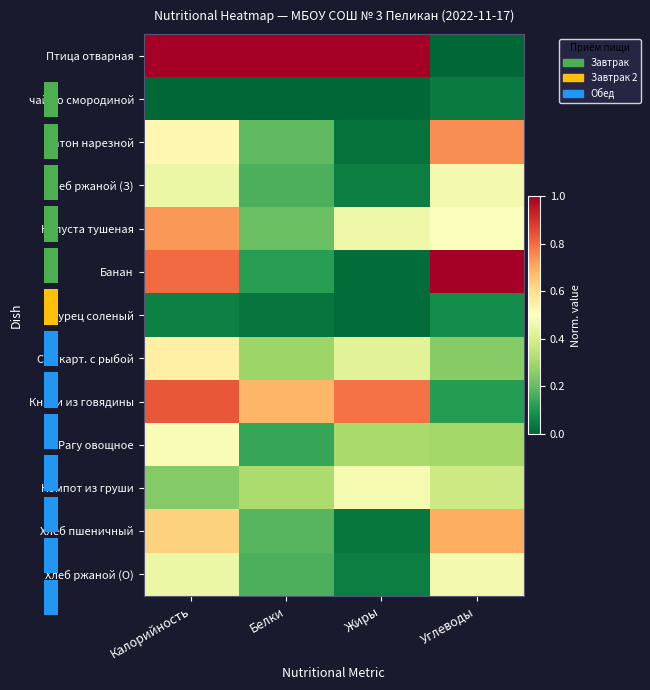

What is the difference between the second highest and minimum values in the Птица отварная series?

1.0